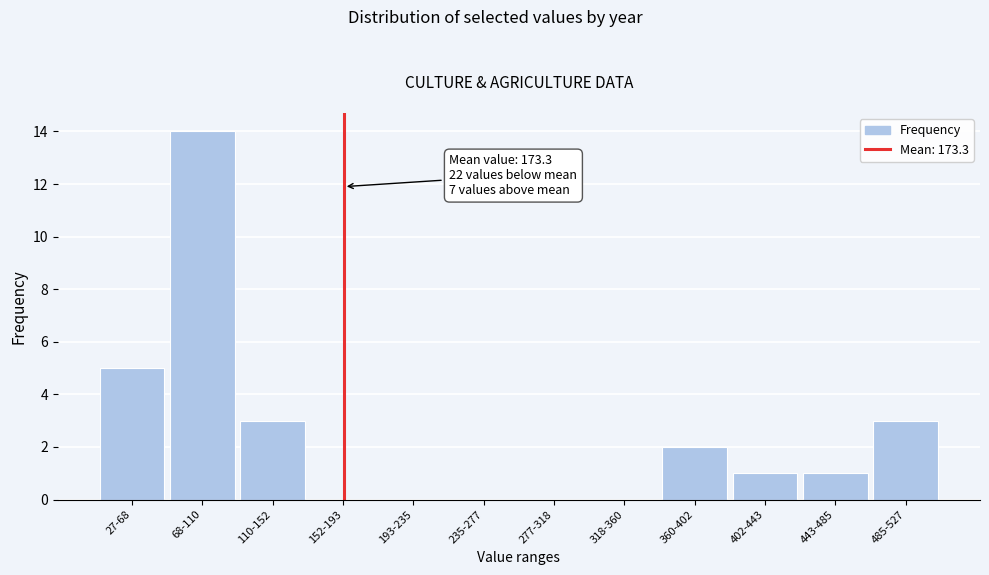

Reading right to left, extract all data points from this chart.

485-527=3	443-485=1	402-443=1	360-402=2	318-360=0	277-318=0	235-277=0	193-235=0	152-193=0	110-152=3	68-110=14	27-68=5